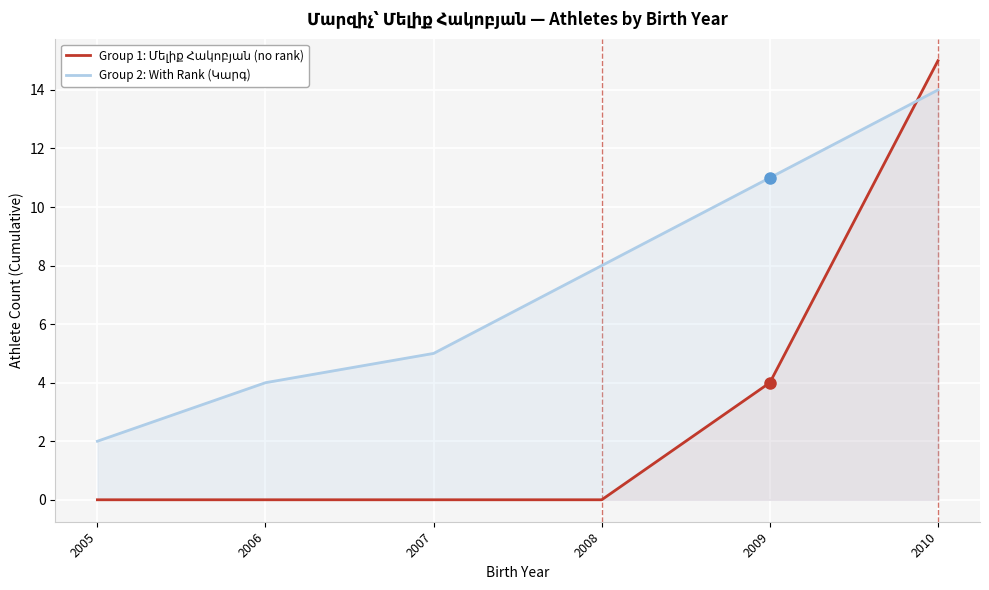

Which series has the largest total across all categories?

Group 2: With Rank (Կարգ)